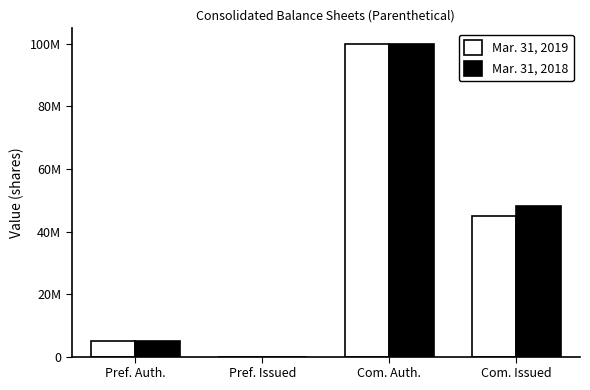

Rank the series at Com. Issued from lowest to highest value.

Mar. 31, 2019, Mar. 31, 2018